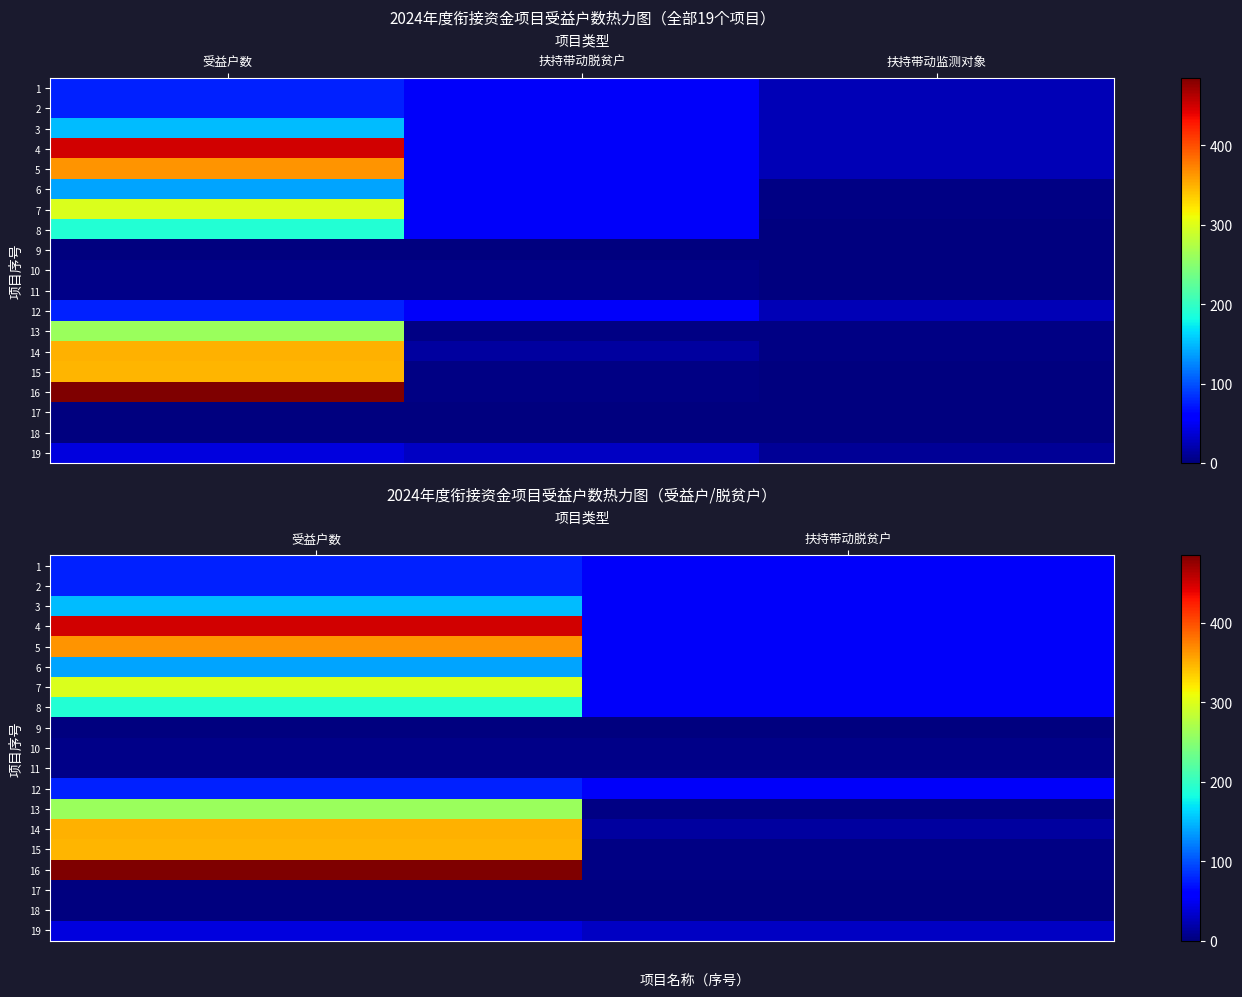

Which category has the highest value across all series?

受益户数